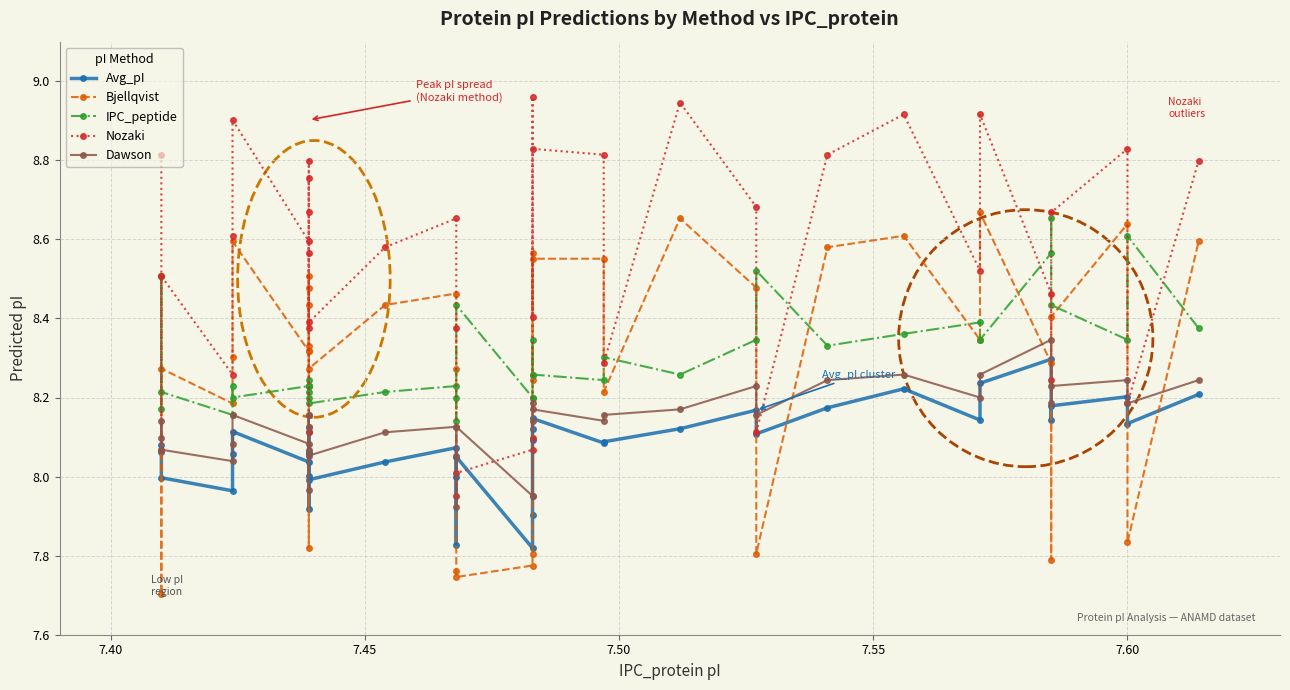

How many interior local valleys does the IPC_peptide series have?

11